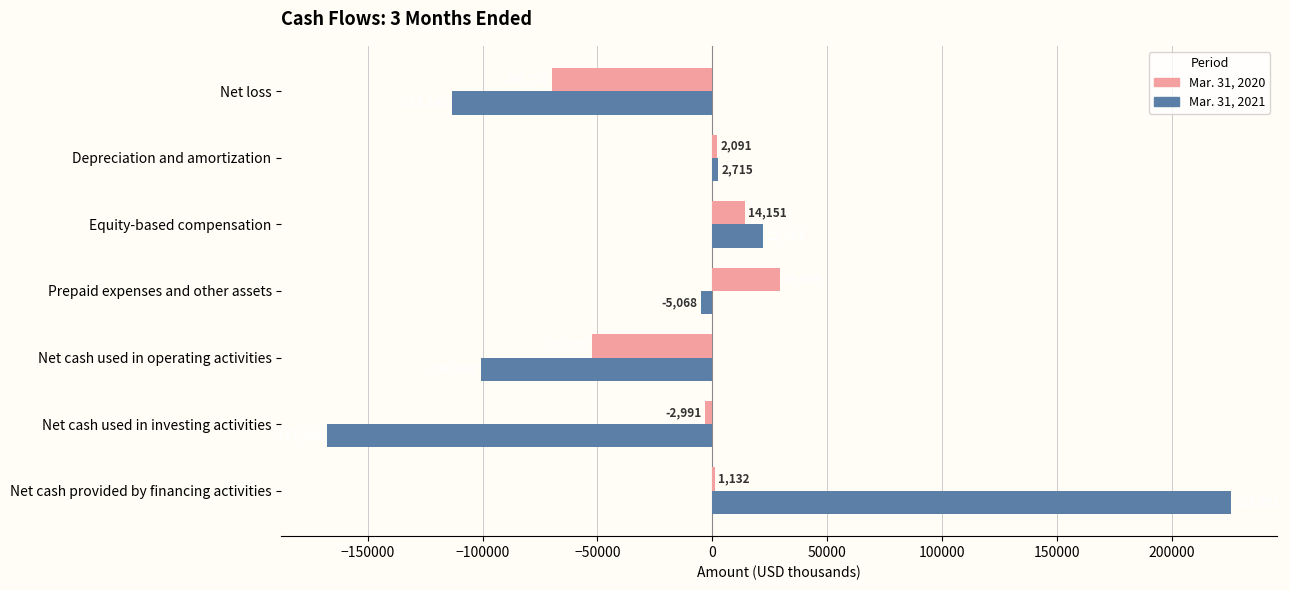

Which series changed the most between Equity-based compensation and Net cash used in investing activities?

Mar. 31, 2021